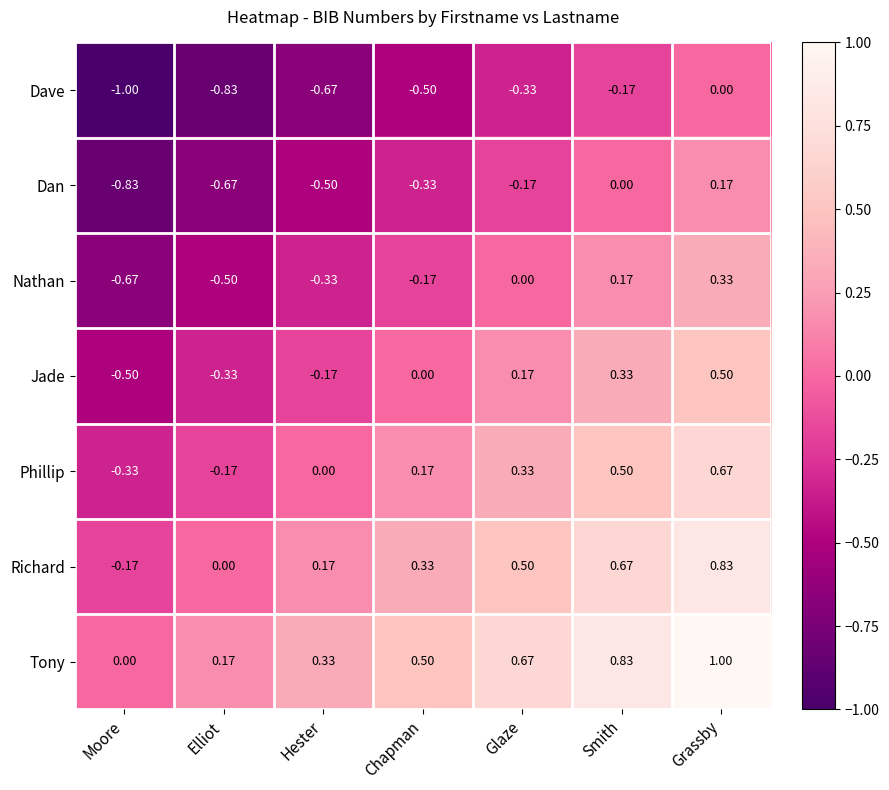

At which category is the sum across all series the highest?

Grassby